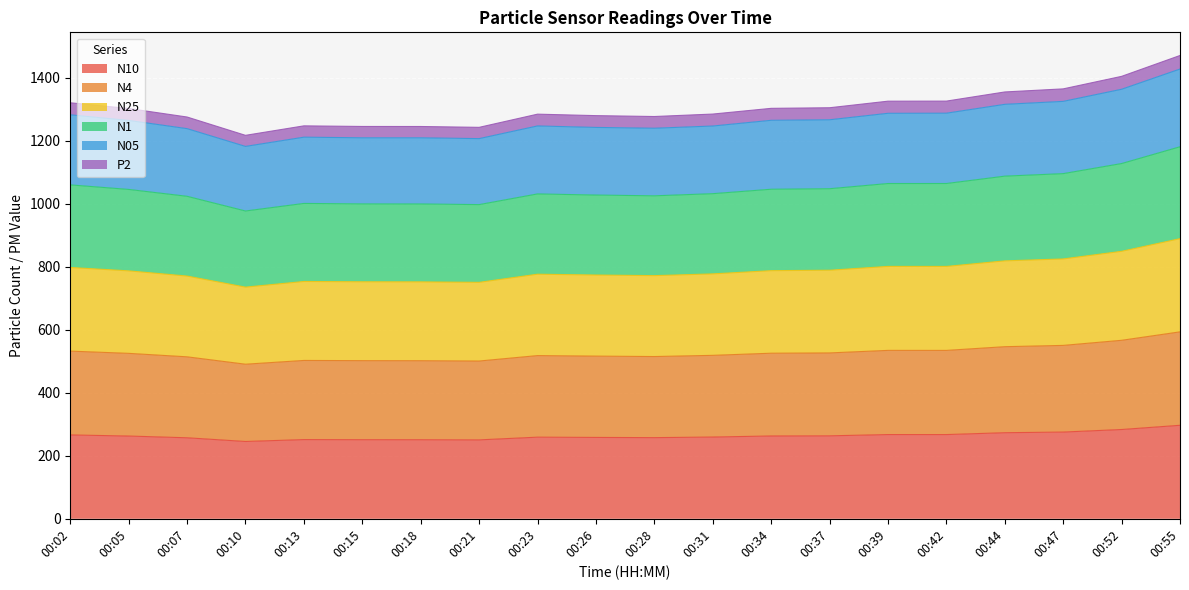

What is the total value across all series at 00:34?

1302.8